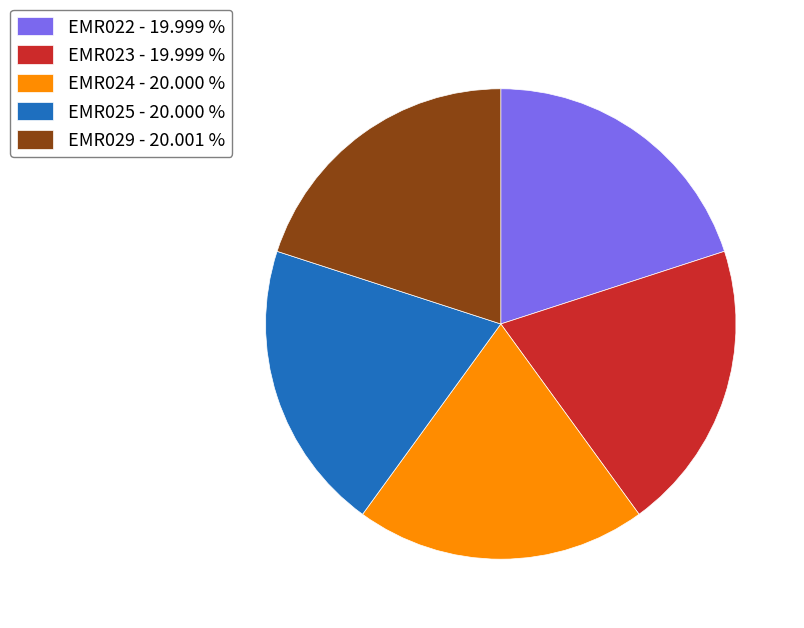

Approximately how many times larger is the value at EMR022 - 19.999 % compared to EMR024 - 20.000 %?

1.0